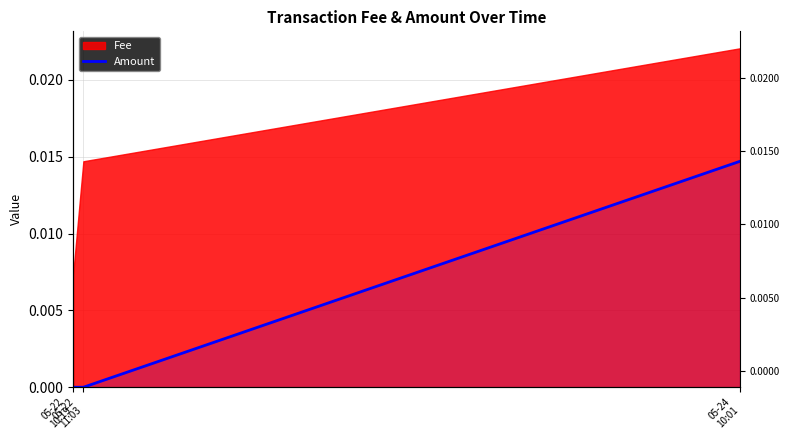

List the labels in order of value, largest first.

05-24
10:01, 05-22
10:19, 05-22
11:03